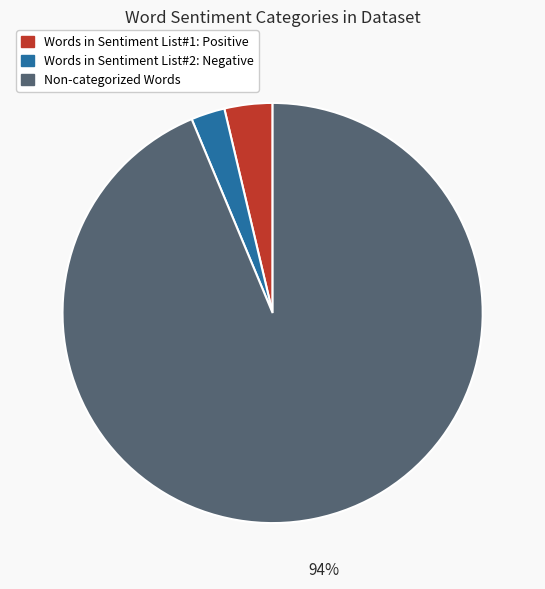

To the nearest percent, what percentage of the pie is Words in Sentiment List#2: Negative?

3%